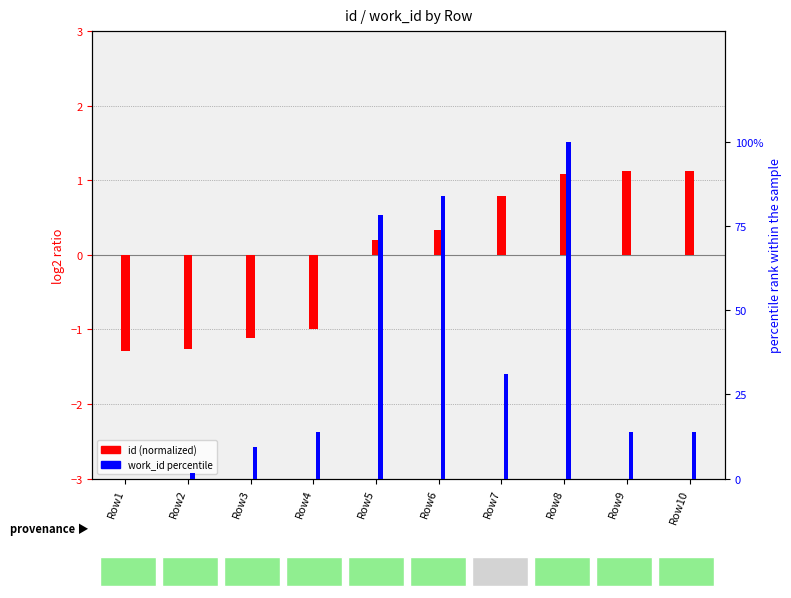

At how many categories does at least one series exceed 6?

8